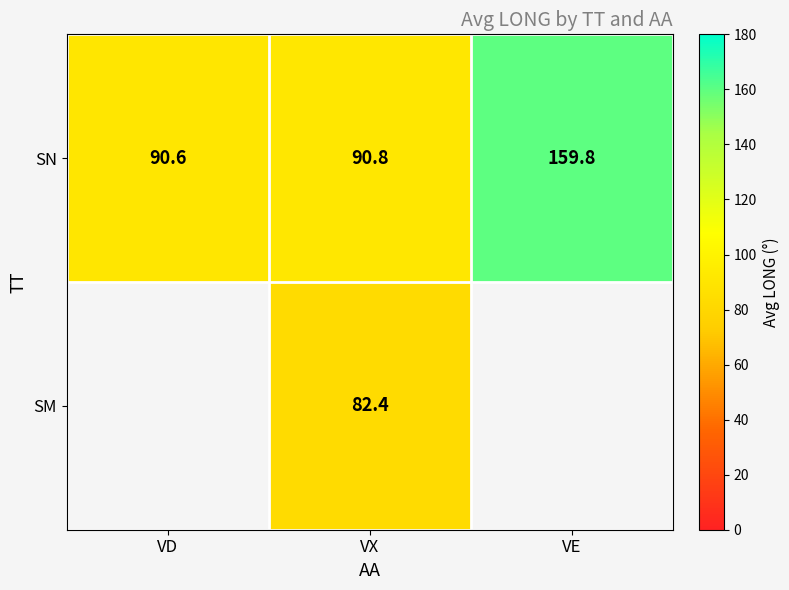

Is the value of SN at VX greater than the value of SM at VX?

Yes